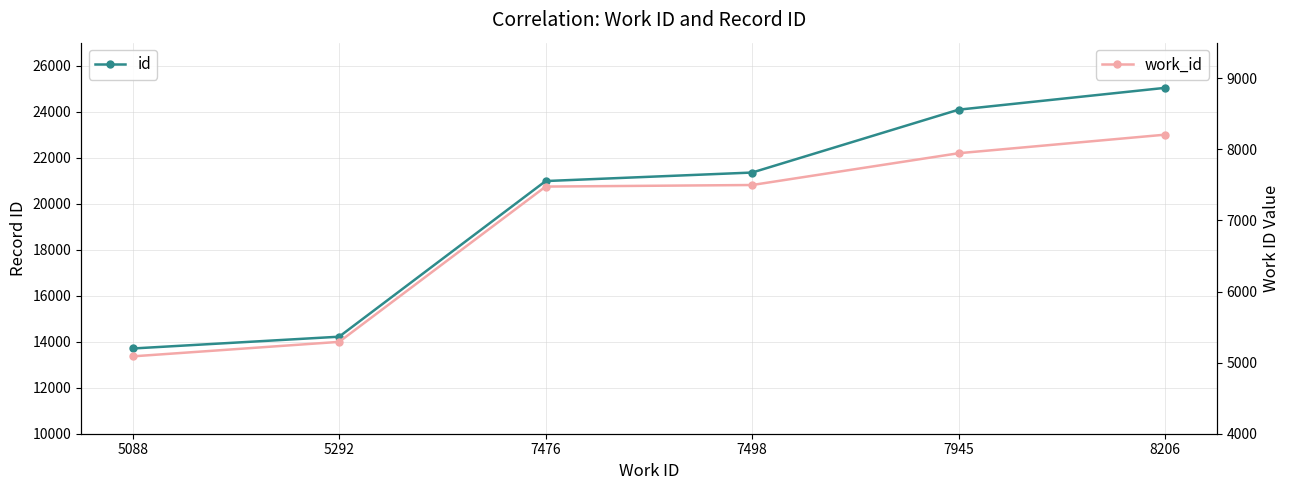

True or false: work_id has more than 0 points higher than both neighbors.

False